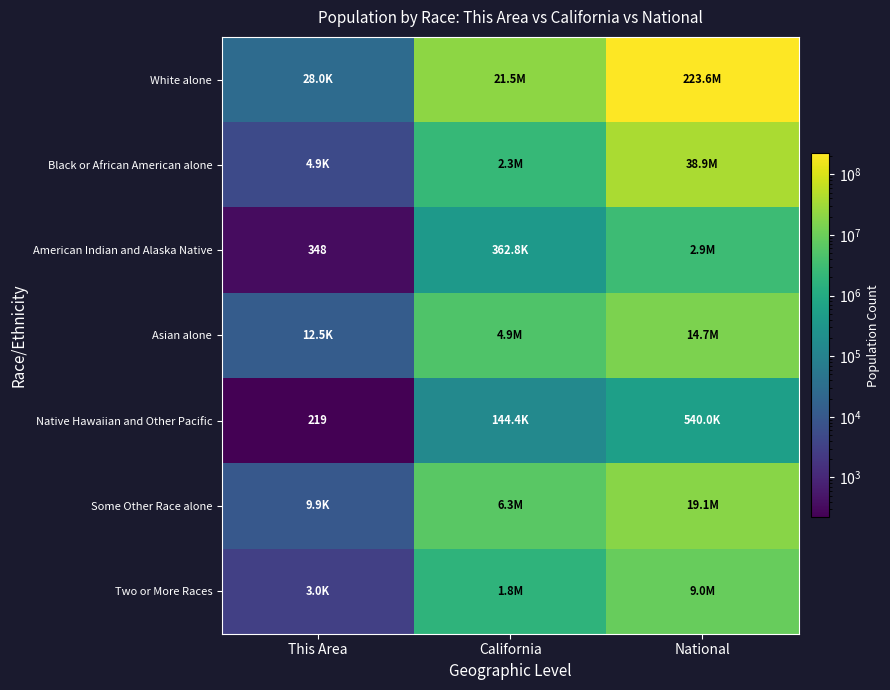

What value does the Asian alone series have at California, to the nearest 10?

4861010